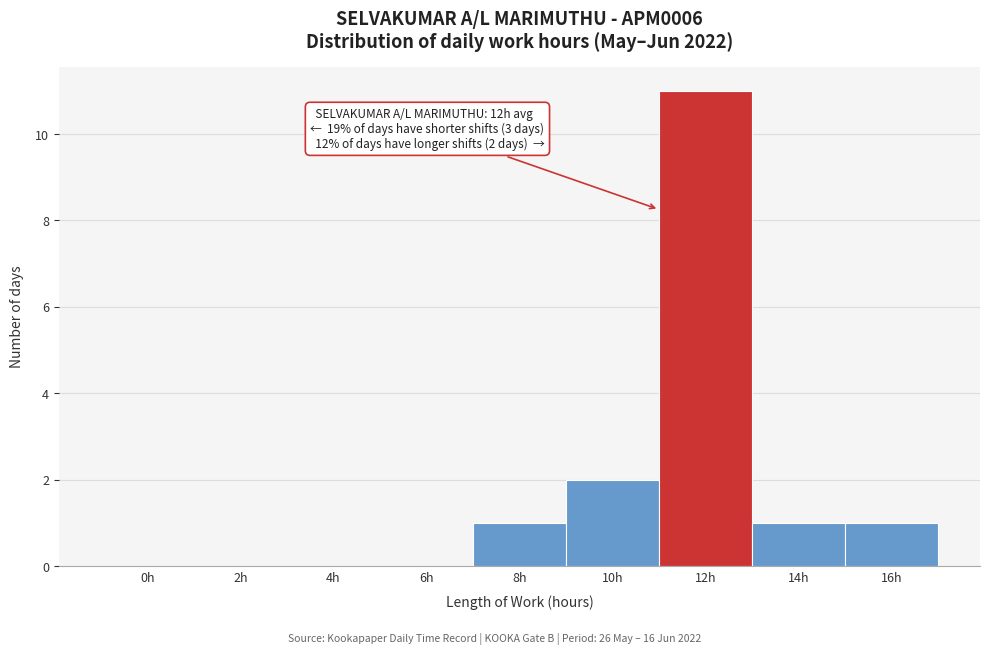

Reading left to right, extract all data points from this chart.

0h=0	2h=0	4h=0	6h=0	8h=1	10h=2	12h=11	14h=1	16h=1